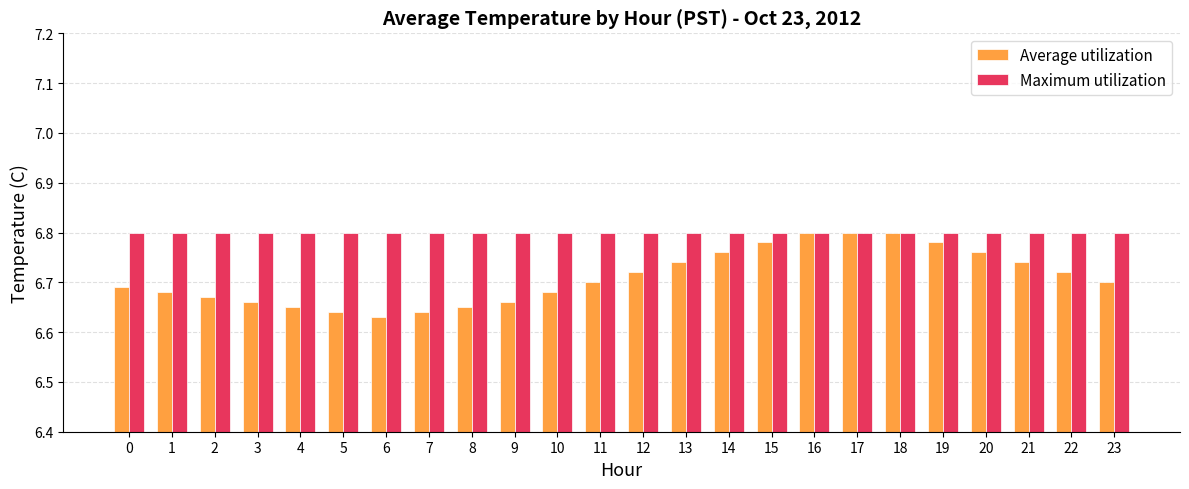

List the series in order of their overall mean, lowest first.

Average utilization, Maximum utilization